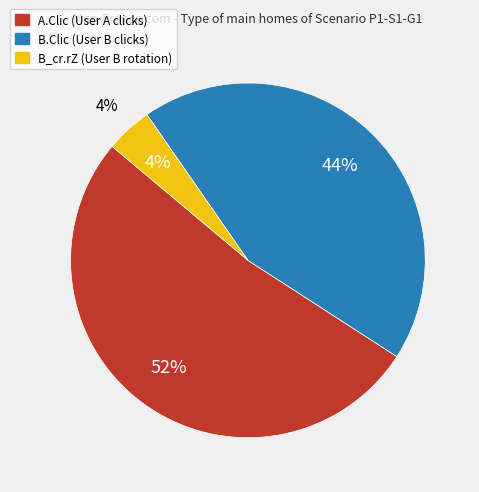

Count the number of slices in the pie.

3